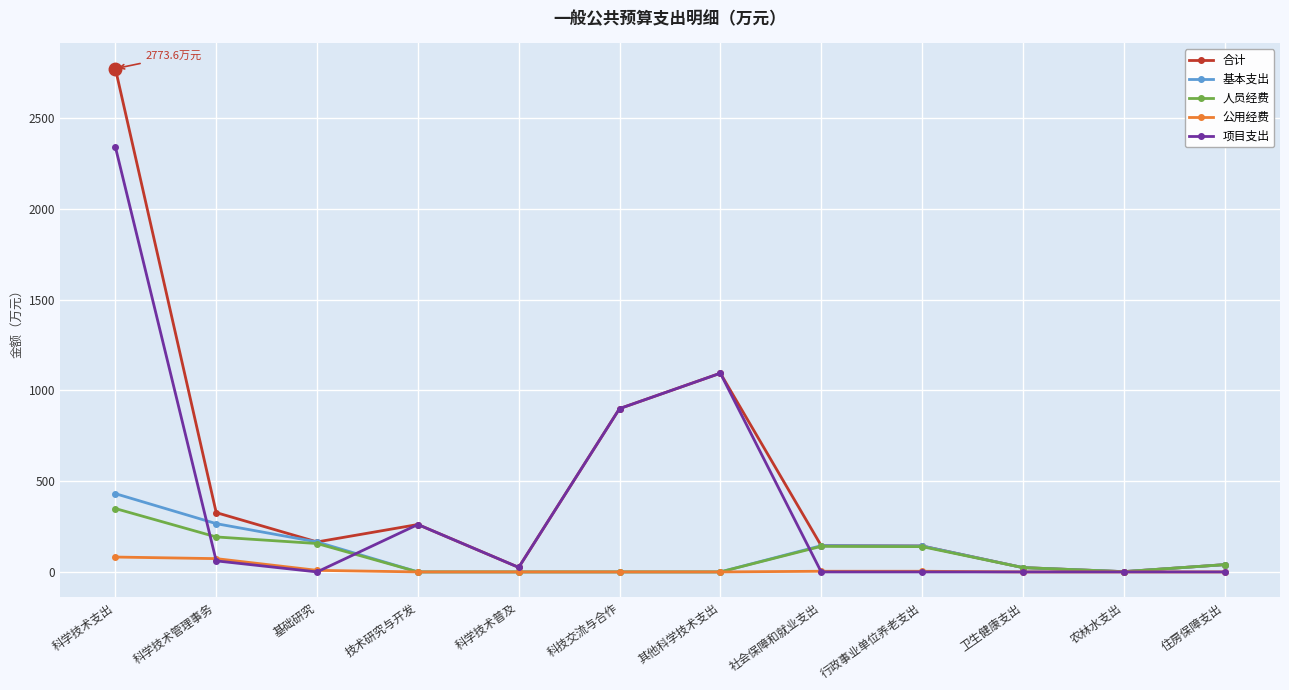

Which series has the largest range (max minus min)?

合计